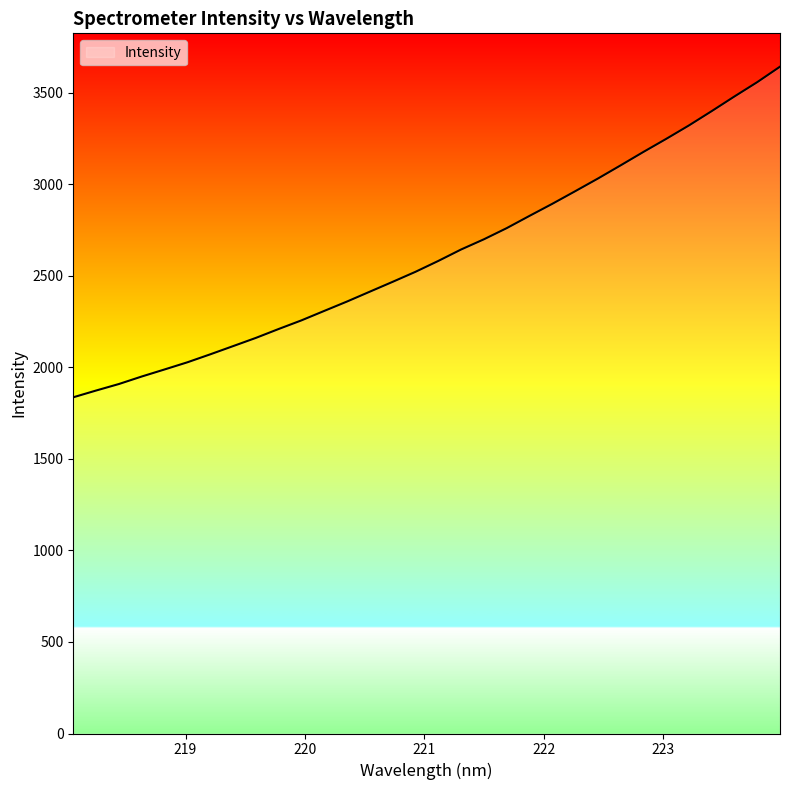

What is the greatest value displayed?

3643.3